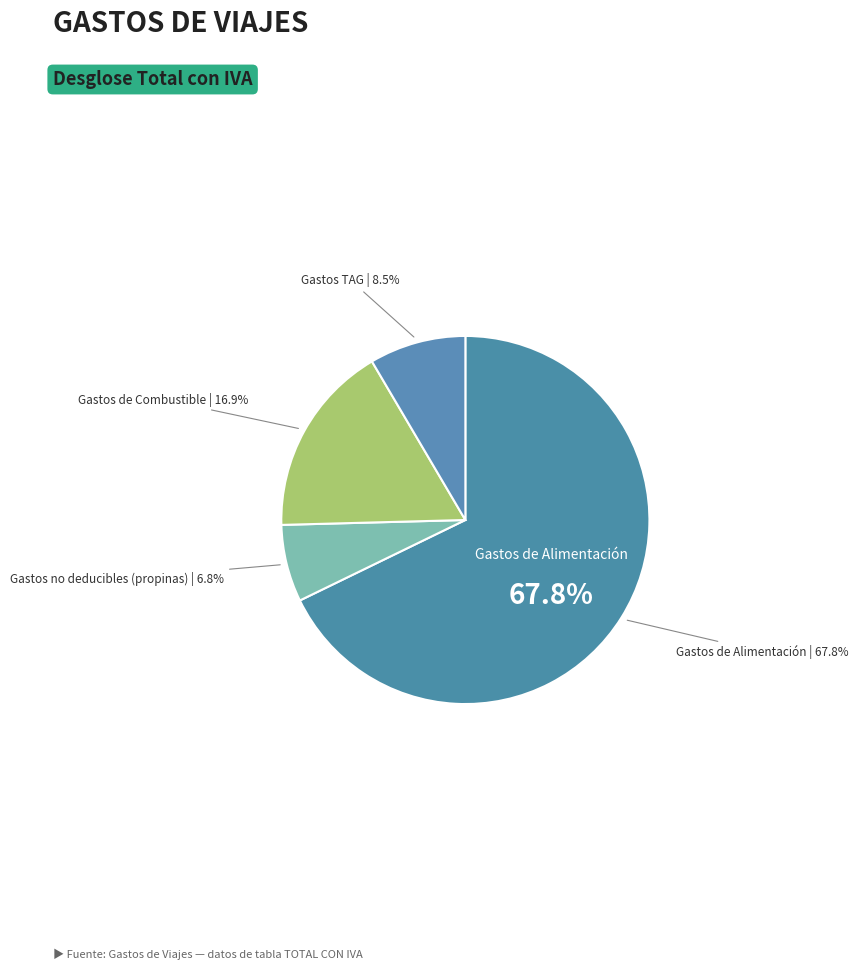

What percentage is the Gastos TAG slice, to the nearest percent?

8%